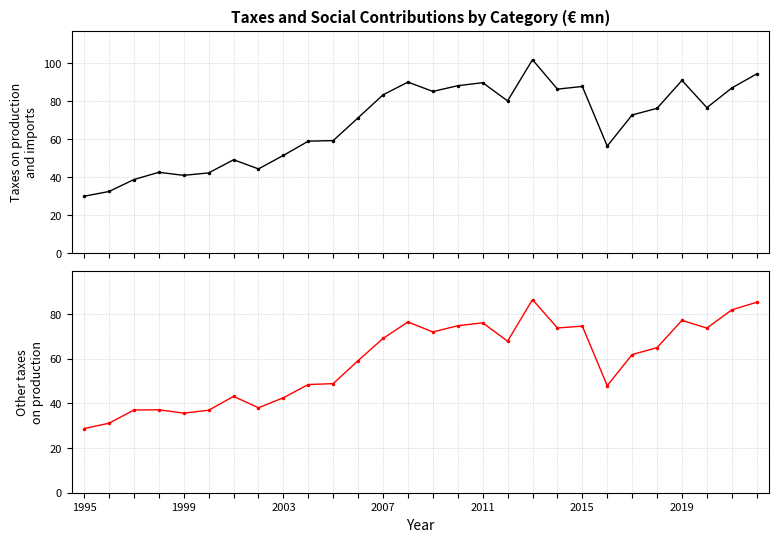

The Taxes on production and imports series shows 72.6 at 22. True or false?

True